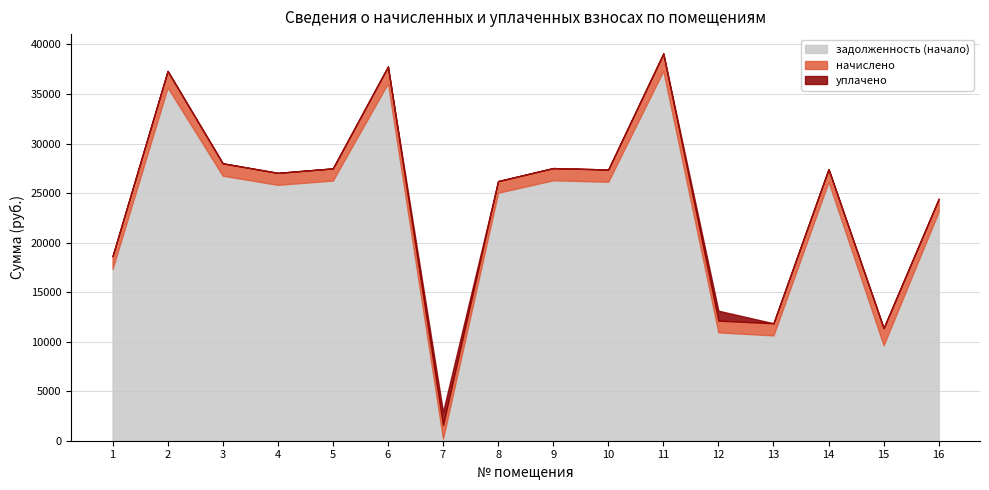

Is it true that уплачено equals 0.0 at 11?

True